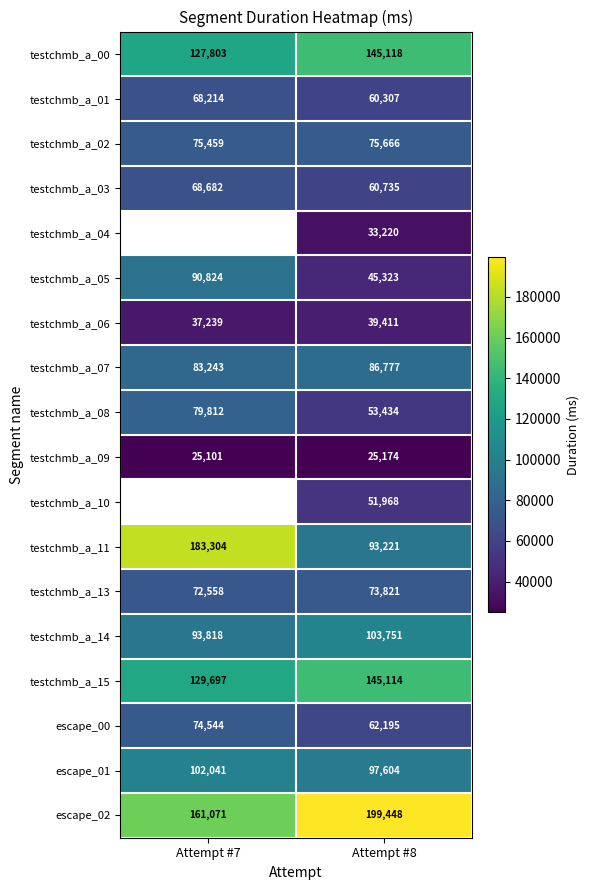

Which category has the lowest value in the escape_00 series?

Attempt #8